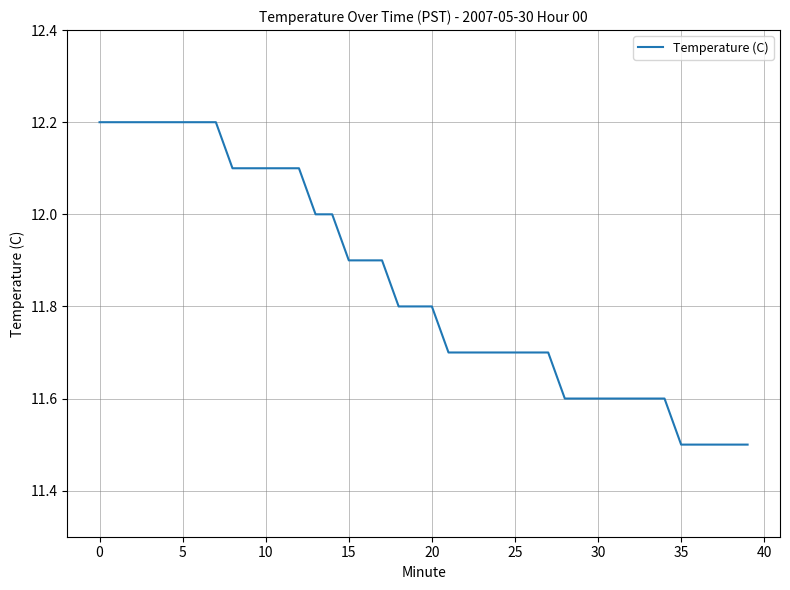

What is the smallest value displayed?

11.5